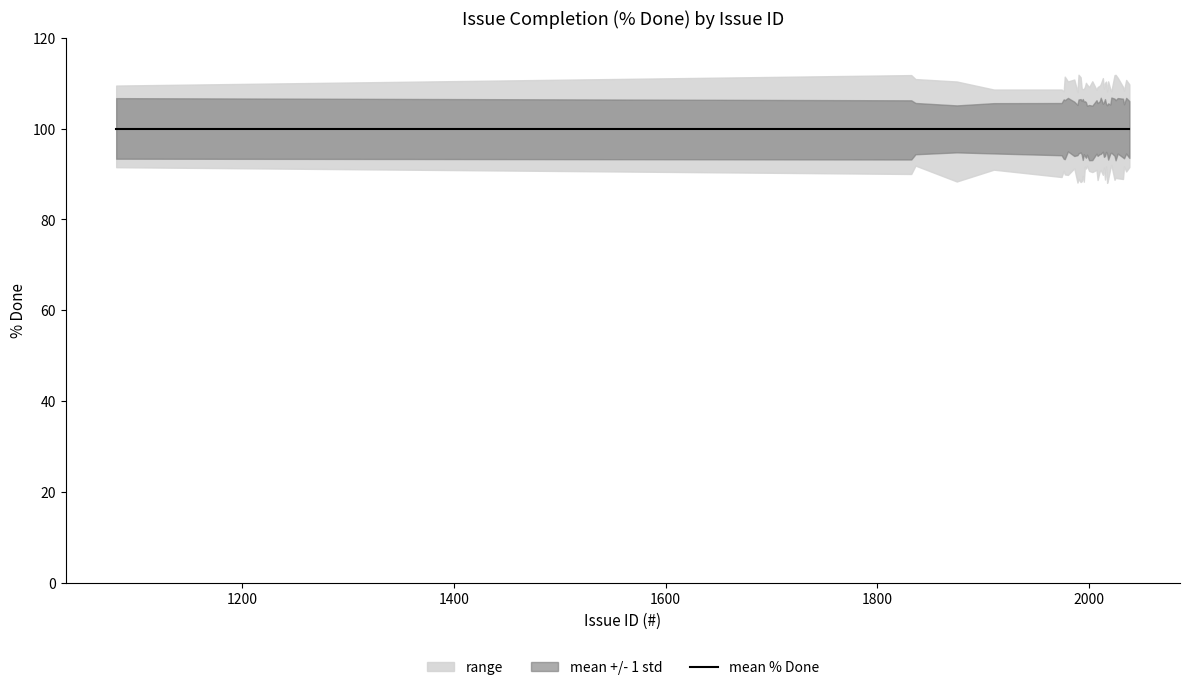

The pct_done series shows 154 at 18. True or false?

False